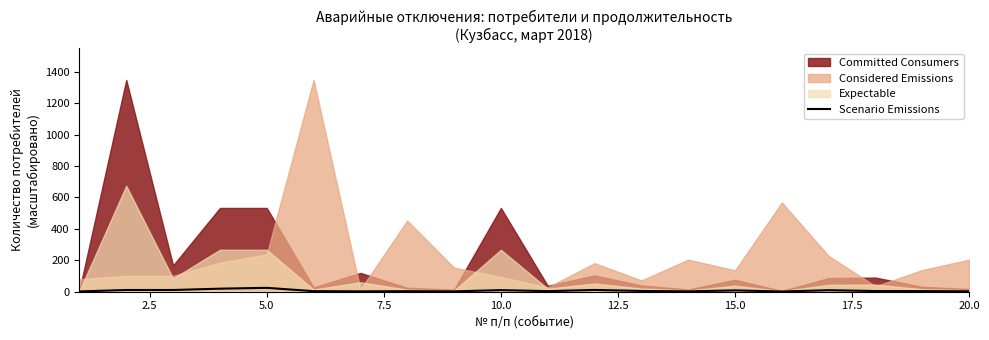

Does the chart display data point markers on the line(s)?

No